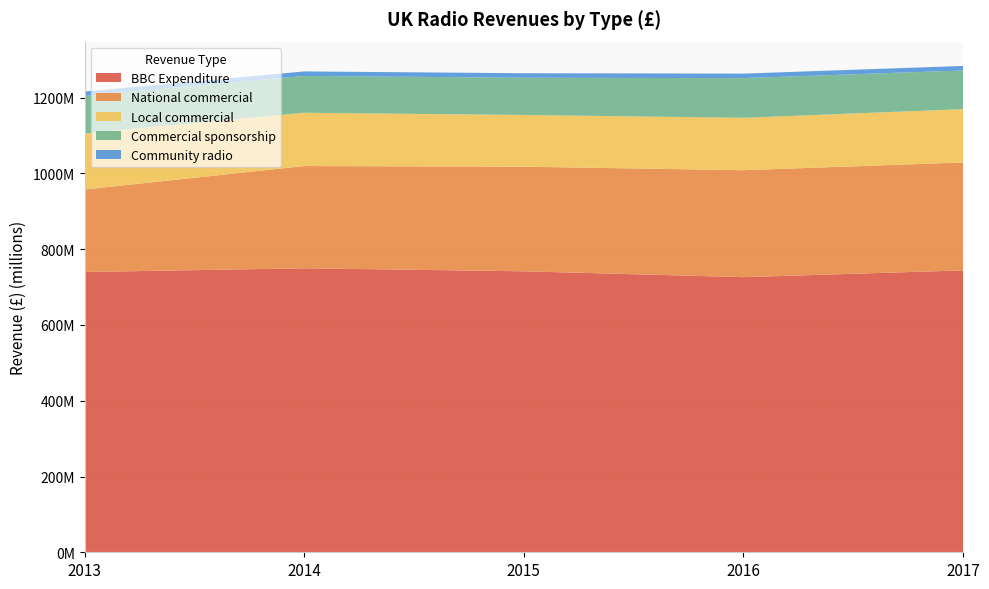

Reading left to right, transcribe all the data shown in this chart.

BBC Expenditure: 739754348.4	749553496.1	741632186.7	726140852.0	743962412.5
National commercial: 217670959.5	269874000.0	276078000.0	282306883.6	284932363.0
Local commercial: 147944892.2	140624000.0	136488000.0	138272455.7	140662484.0
Commercial sponsorship: 99206393.1	97196000.0	98230000.0	104744700.7	102140084.0
Community radio: 11442233.5	11891000.0	11961869.0	11945811.0	11931681.0